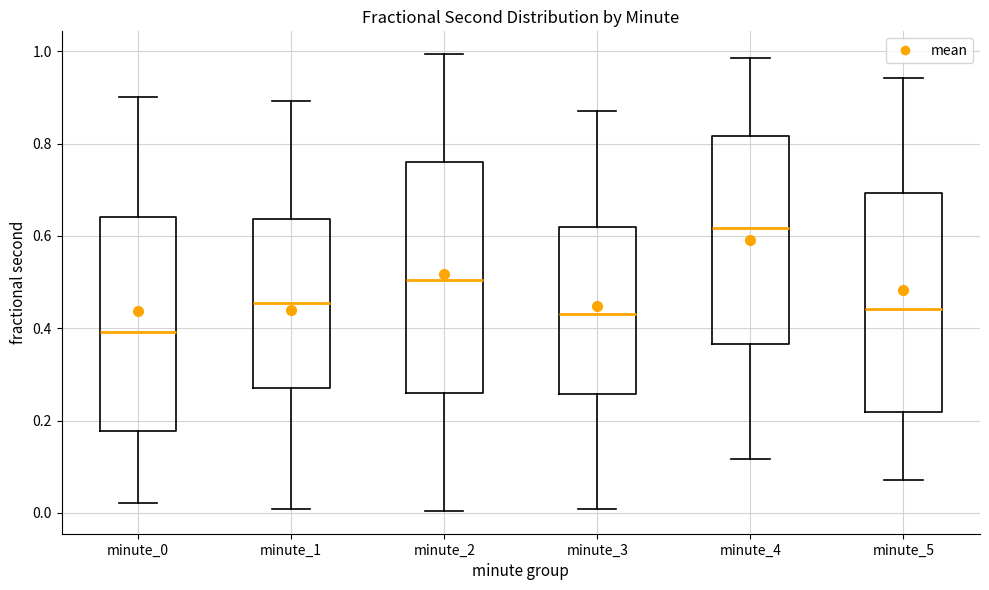

Which box's median line is the highest?

minute_4